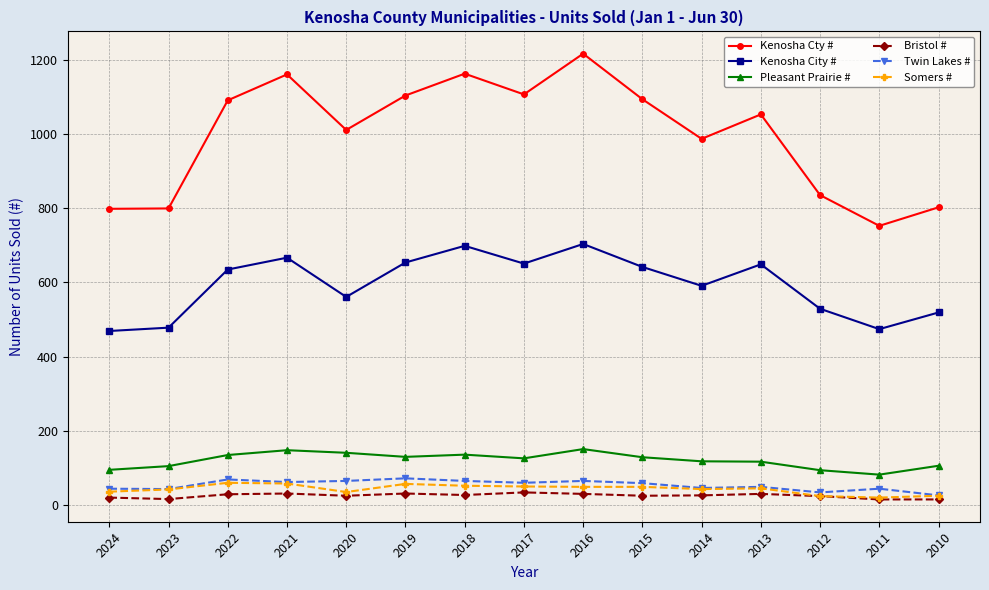

What is the difference between the Kenosha City # values at 2017 and 2022?

16